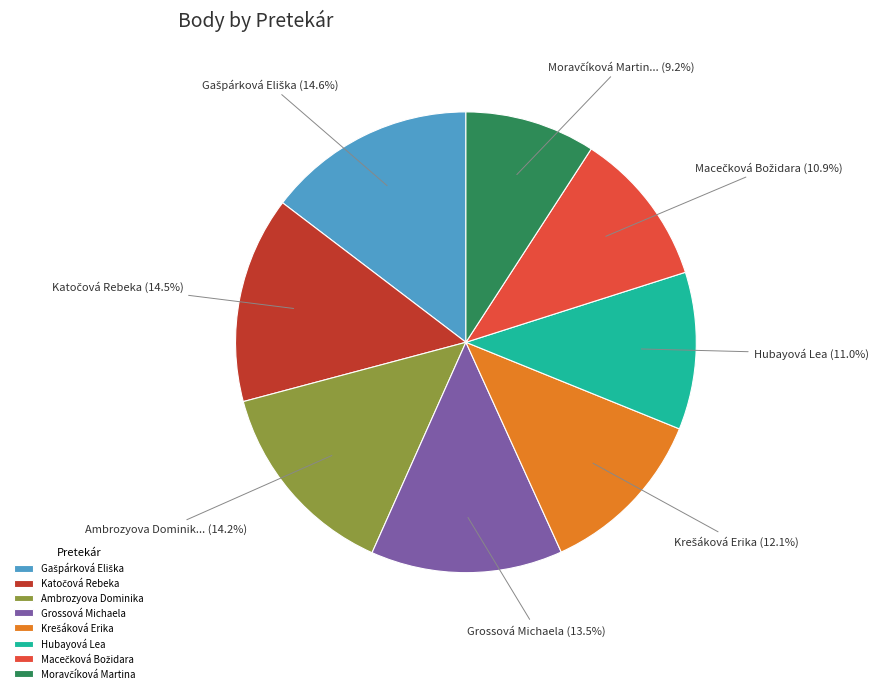

Does any single category account for the majority?

No